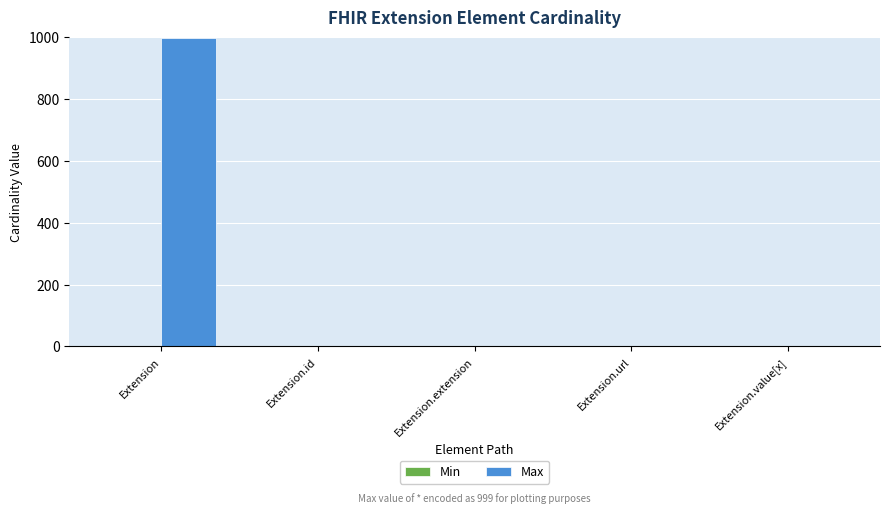

What is the sum of all Max values?

1002